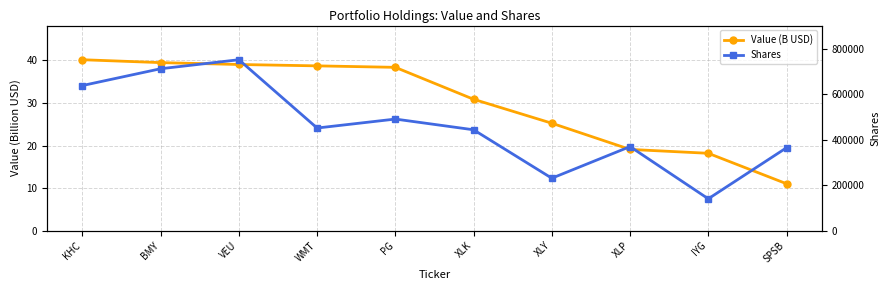

True or false: Value (B USD) and Shares cross at least once.

False